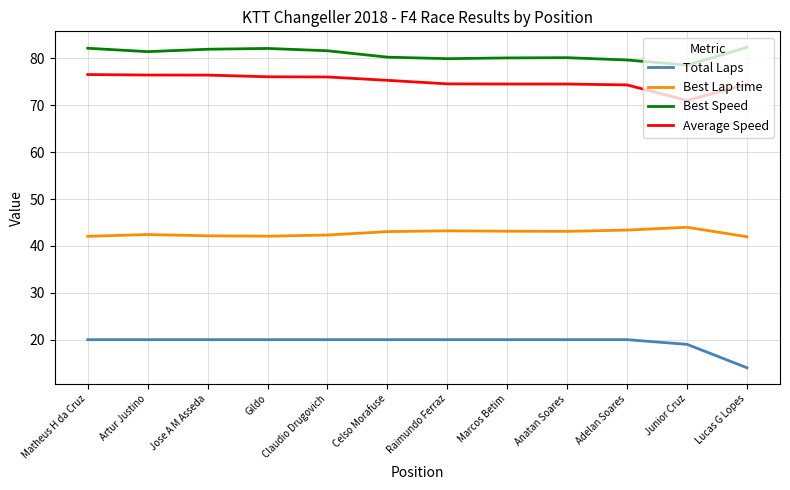

True or false: Best Lap time and Average Speed cross at least once.

False